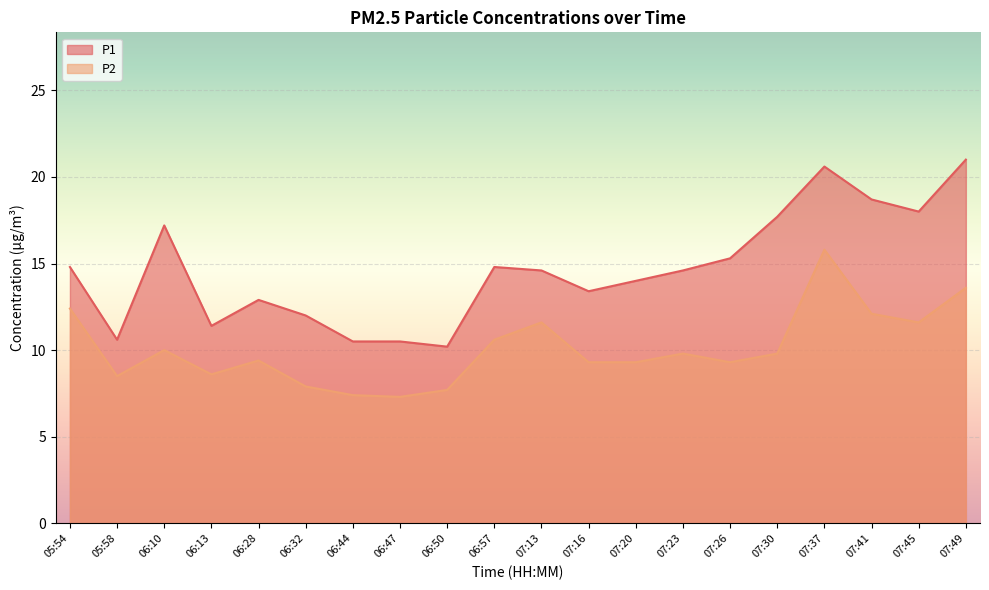

True or false: P2 and P1 cross at least once.

False